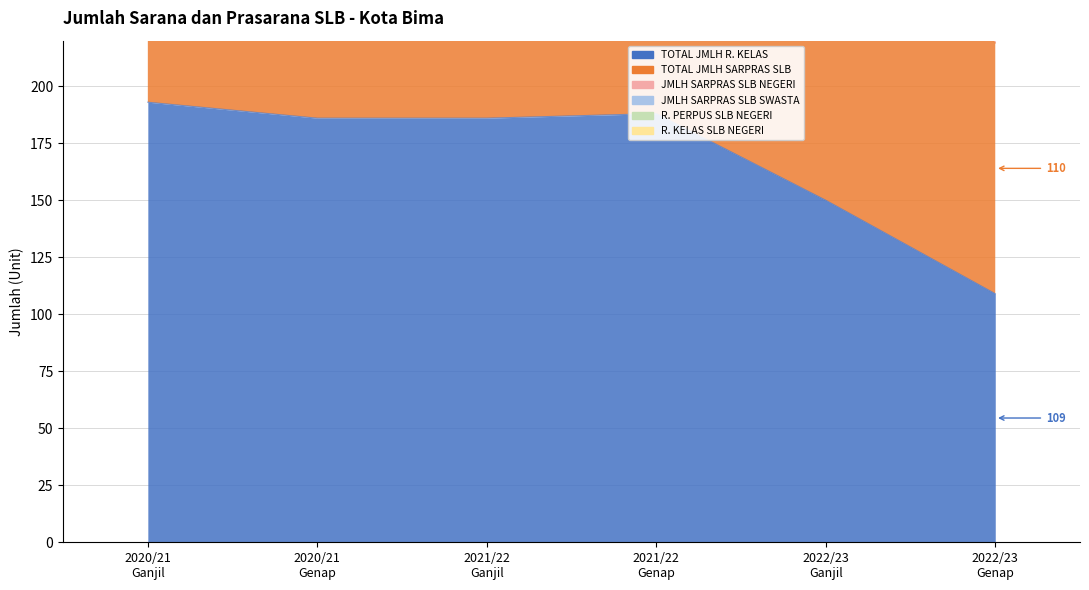

Is it true that TOTAL JMLH R. KELAS equals 75 at 2021/22 Genap?

False